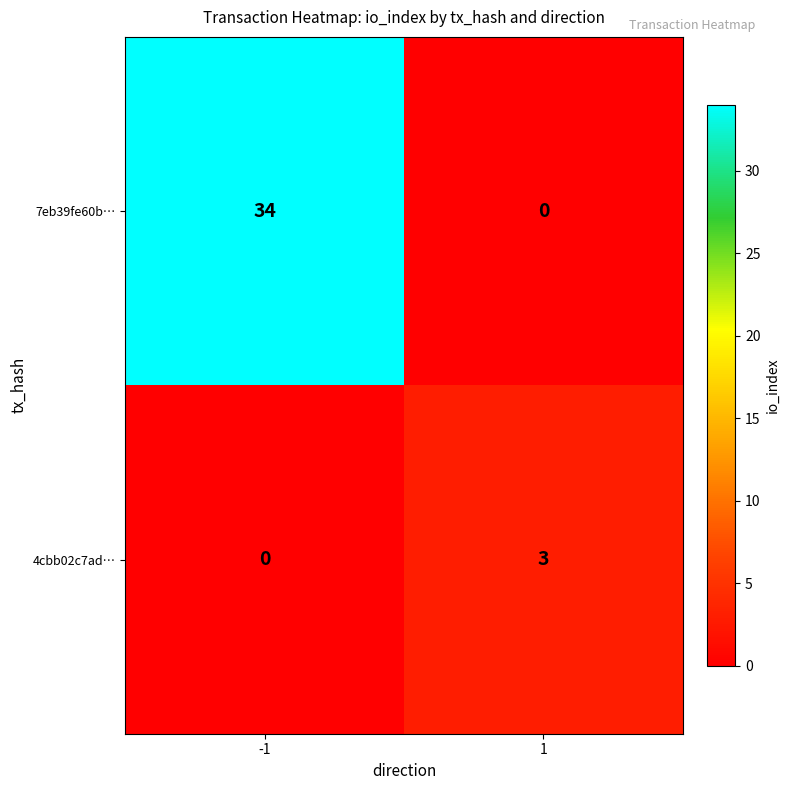

List the series in order of their peak value, lowest first.

4cbb02c7ad…, 7eb39fe60b…